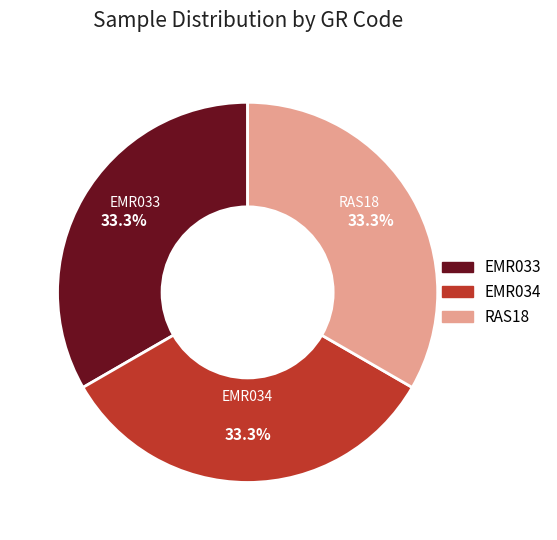

What is the total percentage of EMR033 and EMR034?

66.7%